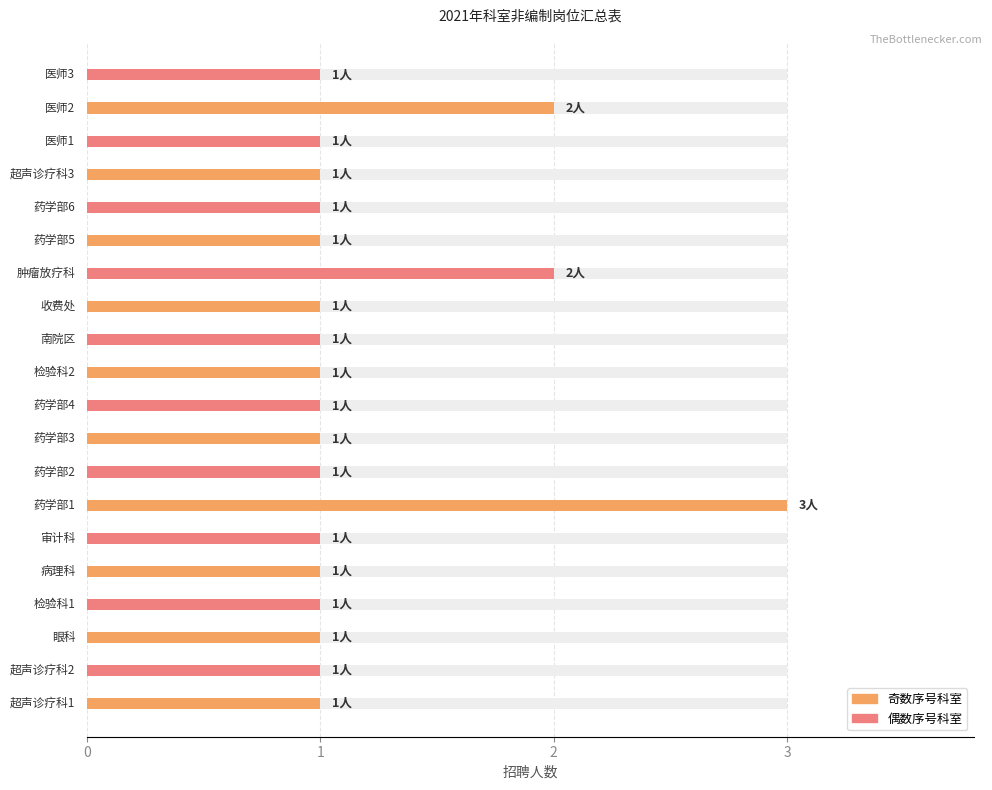

What is the difference between the maximum and minimum values in the 招聘人数 series?

2